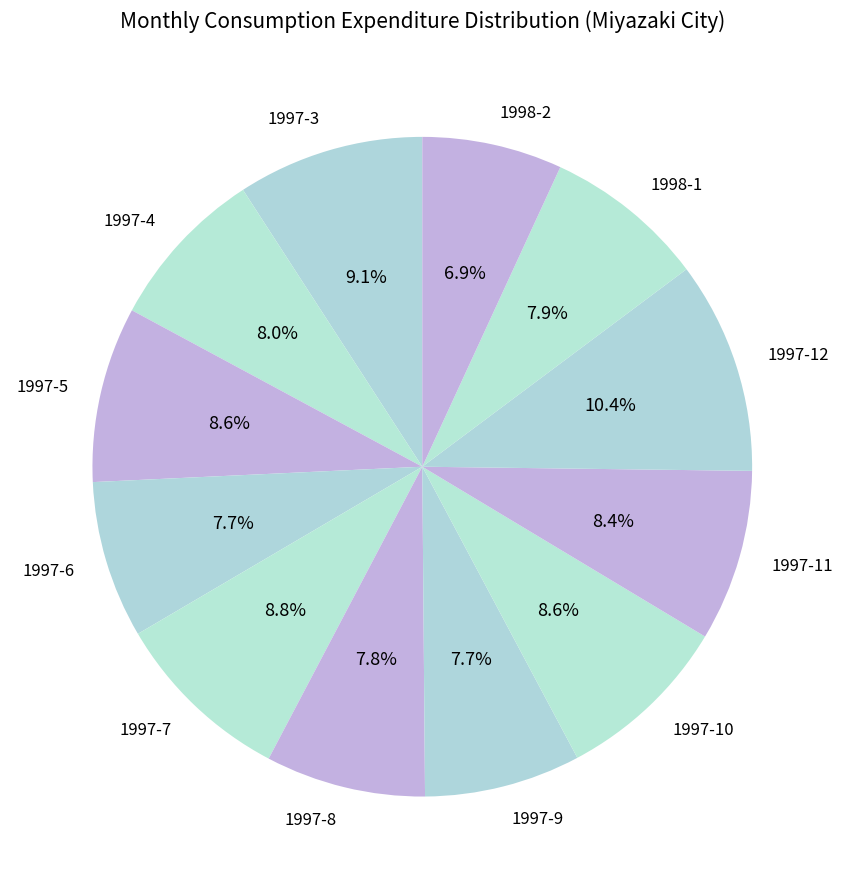

Do 1997-6 and 1997-8 together represent more than half of the pie?

No